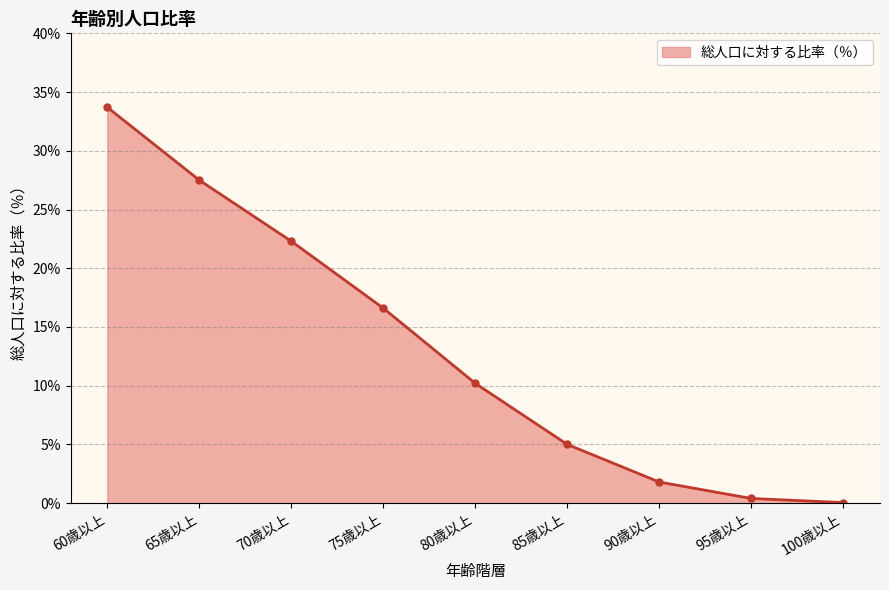

Does the chart have visible grid lines?

Yes